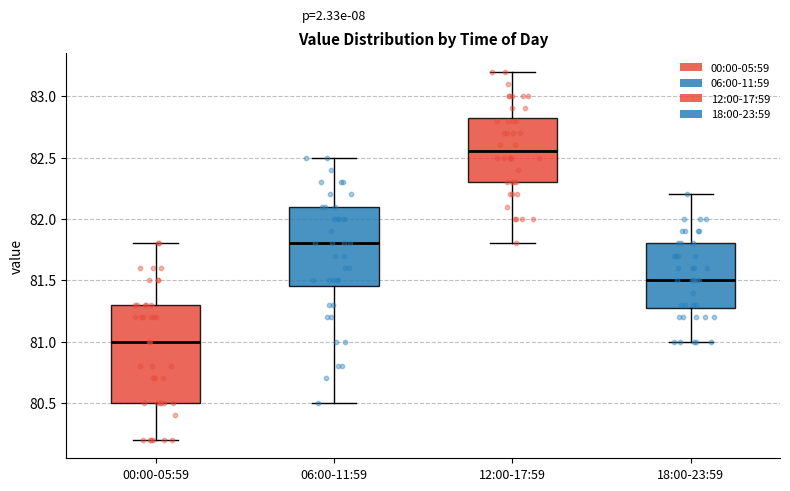

Reading left to right, read every box against the y-axis: the position of its median line, the range the box covers, and the ends of its whiskers. The values are not printed on the chart, so give them approximately, as read against the axis.

00:00-05:59: median 81.00, box 80.50 to 81.30, whiskers 80.20 to 81.80
06:00-11:59: median 81.80, box 81.45 to 82.10, whiskers 80.50 to 82.50
12:00-17:59: median 82.55, box 82.30 to 82.85, whiskers 81.80 to 83.20
18:00-23:59: median 81.50, box 81.30 to 81.80, whiskers 81.00 to 82.20